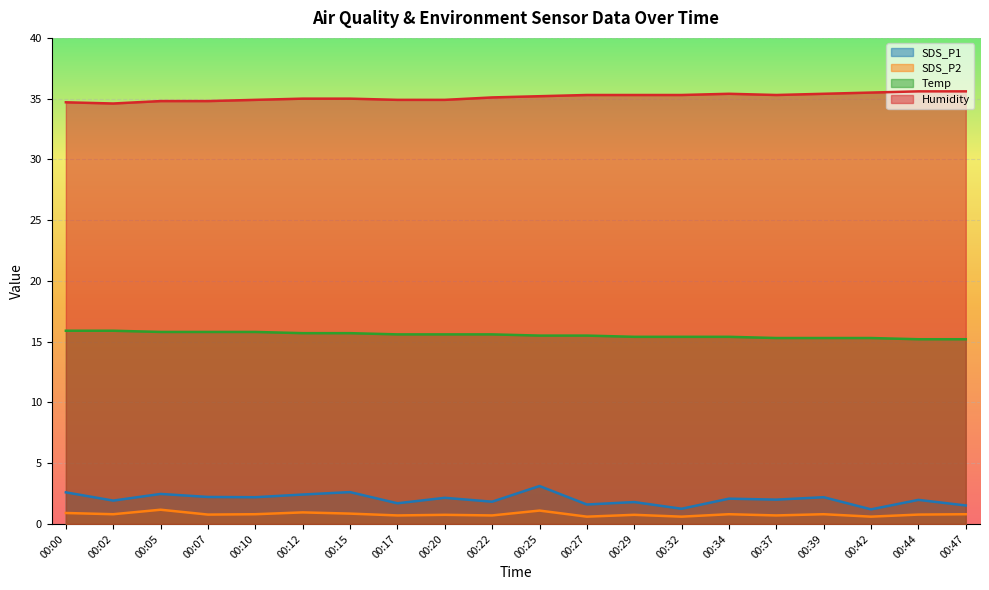

Where is SDS_P1 nearest to the value 2?

00:37